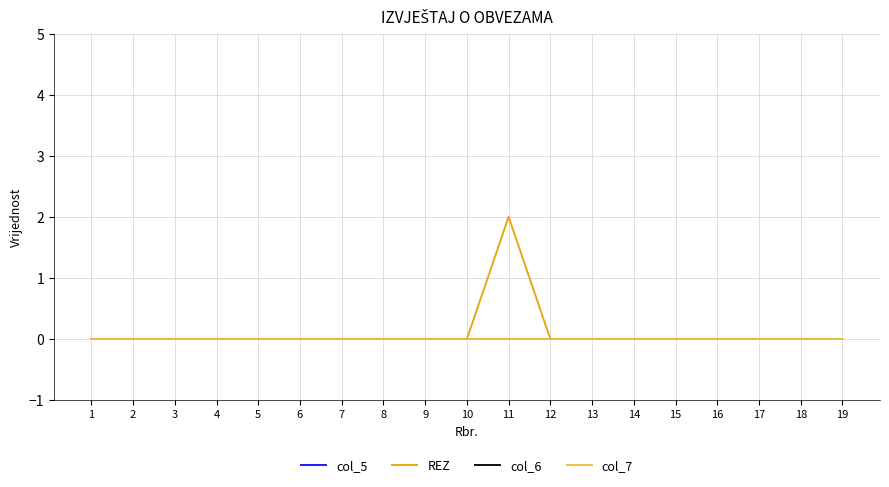

Reading left to right, what are all the values shown in this chart?

col_5: 1=0	2=0	3=0	4=0	5=0	6=0	7=0	8=0	9=0	10=0	11=0	12=0	13=0	14=0	15=0	16=0	17=0	18=0	19=0
REZ: 1=0	2=0	3=0	4=0	5=0	6=0	7=0	8=0	9=0	10=0	11=2	12=0	13=0	14=0	15=0	16=0	17=0	18=0	19=0
col_6: 1=0	2=0	3=0	4=0	5=0	6=0	7=0	8=0	9=0	10=0	11=0	12=0	13=0	14=0	15=0	16=0	17=0	18=0	19=0
col_7: 1=0	2=0	3=0	4=0	5=0	6=0	7=0	8=0	9=0	10=0	11=0	12=0	13=0	14=0	15=0	16=0	17=0	18=0	19=0